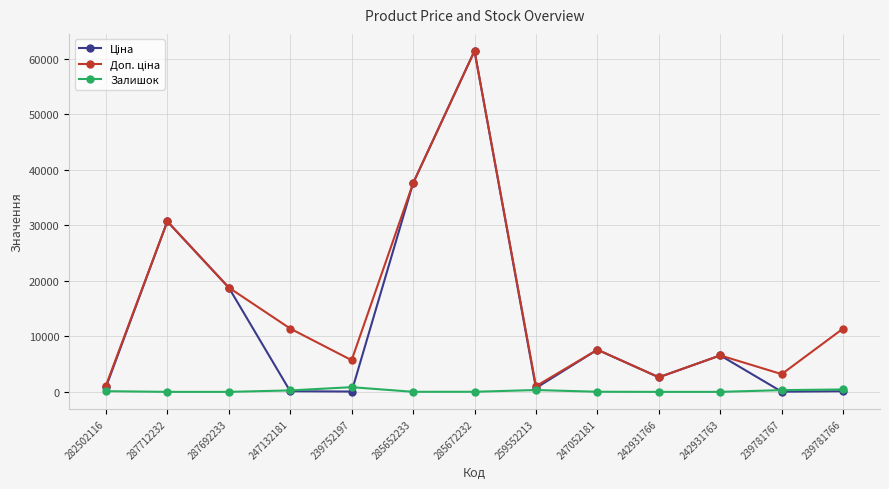

Is it true that Залишок equals 13.0 at 285652233?

True